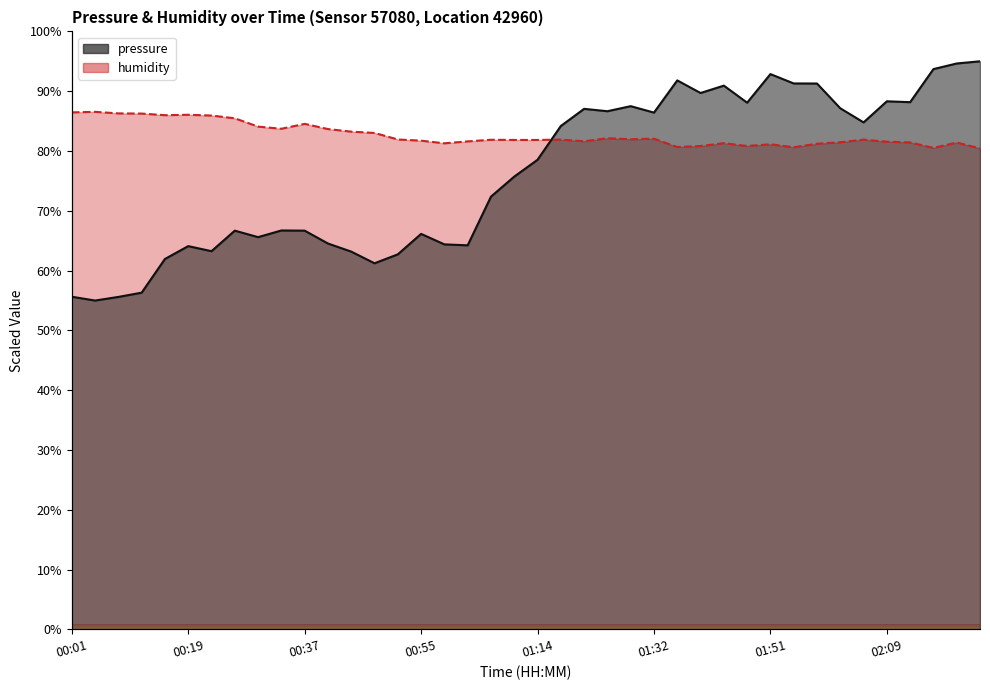

At which category does the chart reach its minimum across all series?

00:04